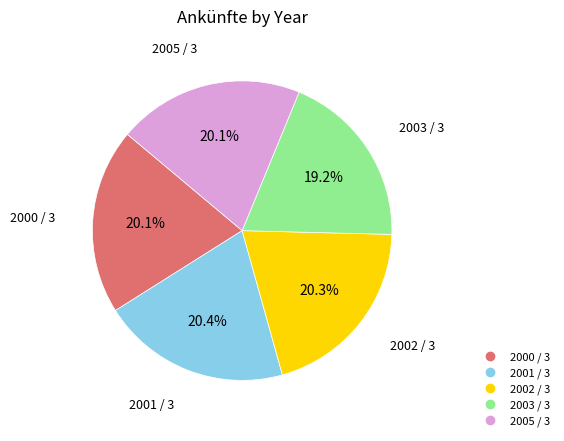

Is 2005 / 3 the majority of the pie?

No